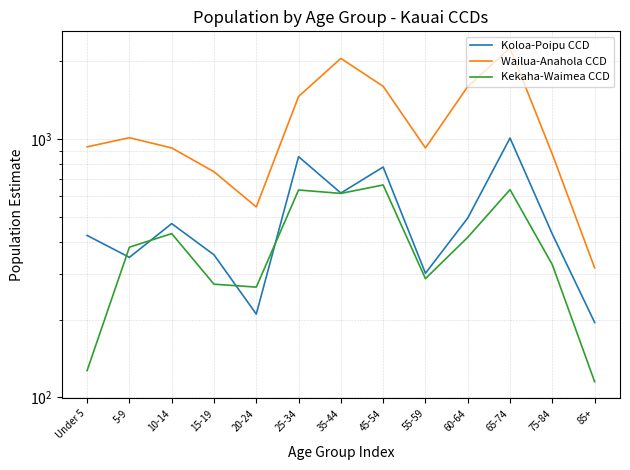

What is the difference between the Koloa-Poipu CCD values at 65-74 and 20-24?

797